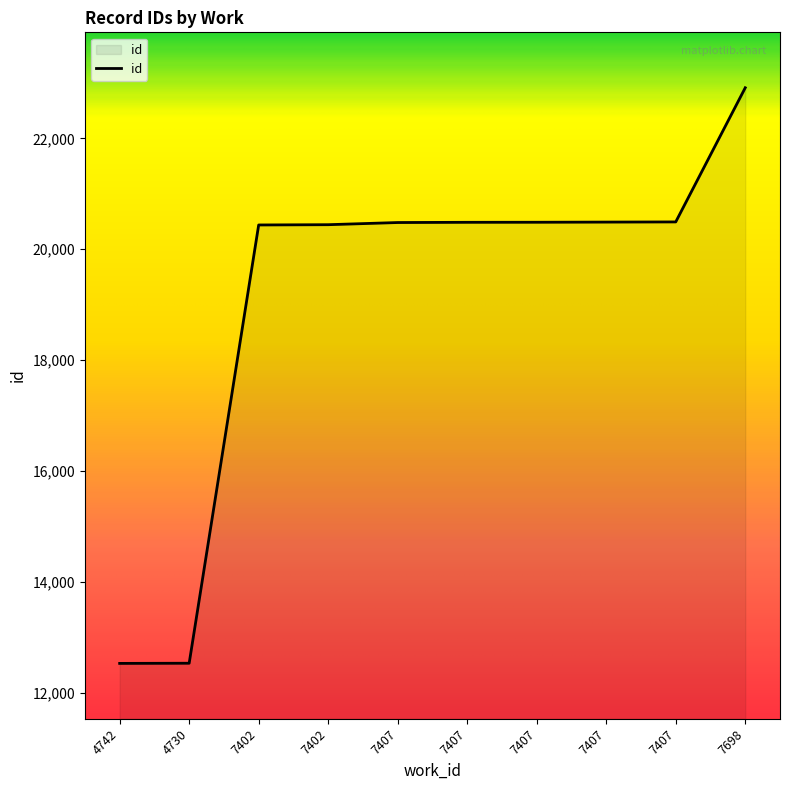

List the labels in order of value, largest first.

7698, 7407, 7407, 7407, 7407, 7407, 7402, 7402, 4730, 4742